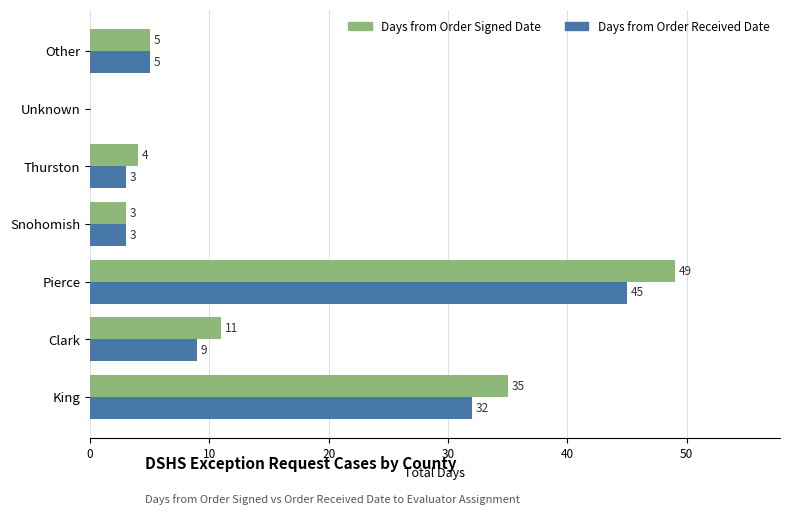

How many positive values does the Days from Order Signed Date series have?

6